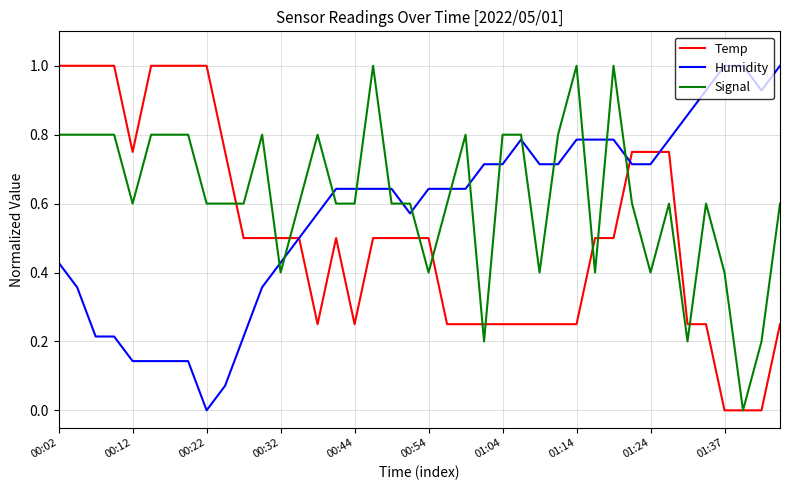

Which series has the largest total across all categories?

Signal